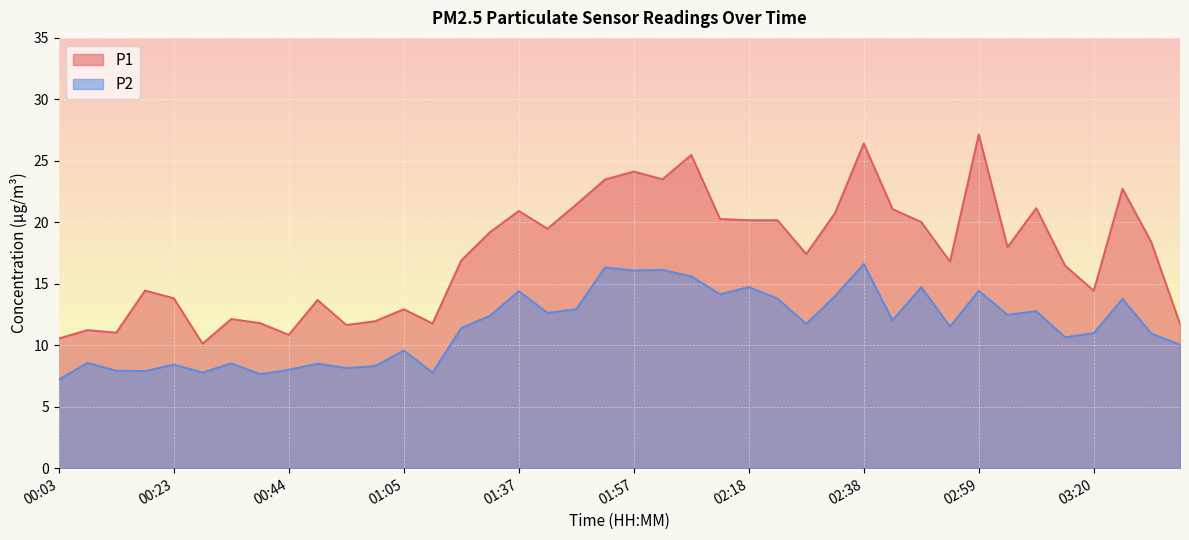

True or false: P2 and P1 cross at least once.

False